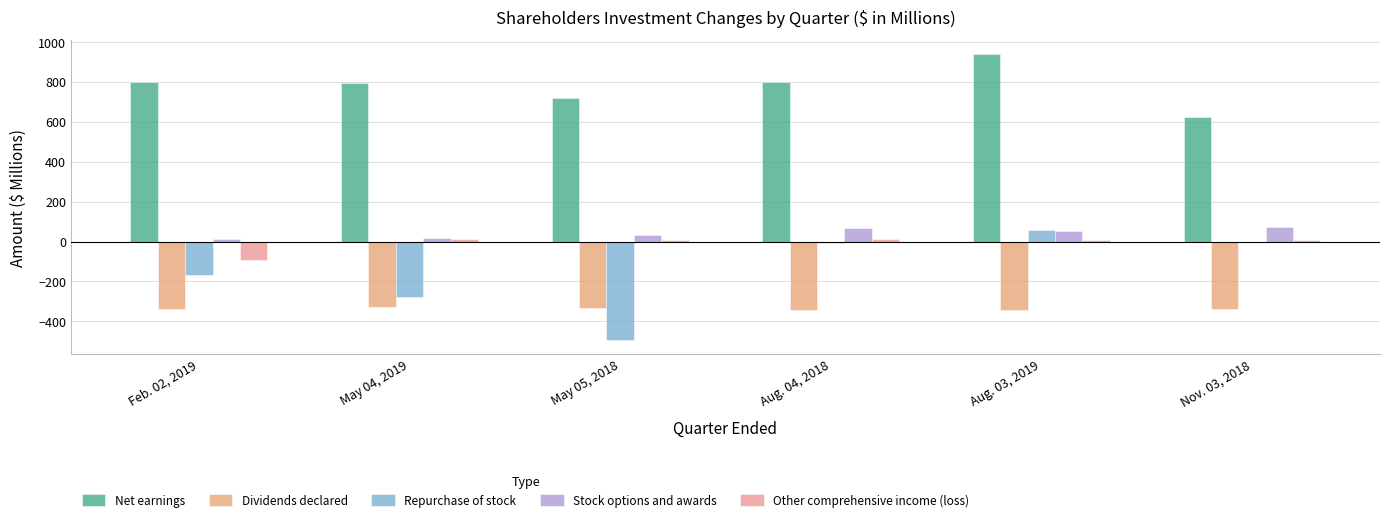

Are the bars horizontal?

No